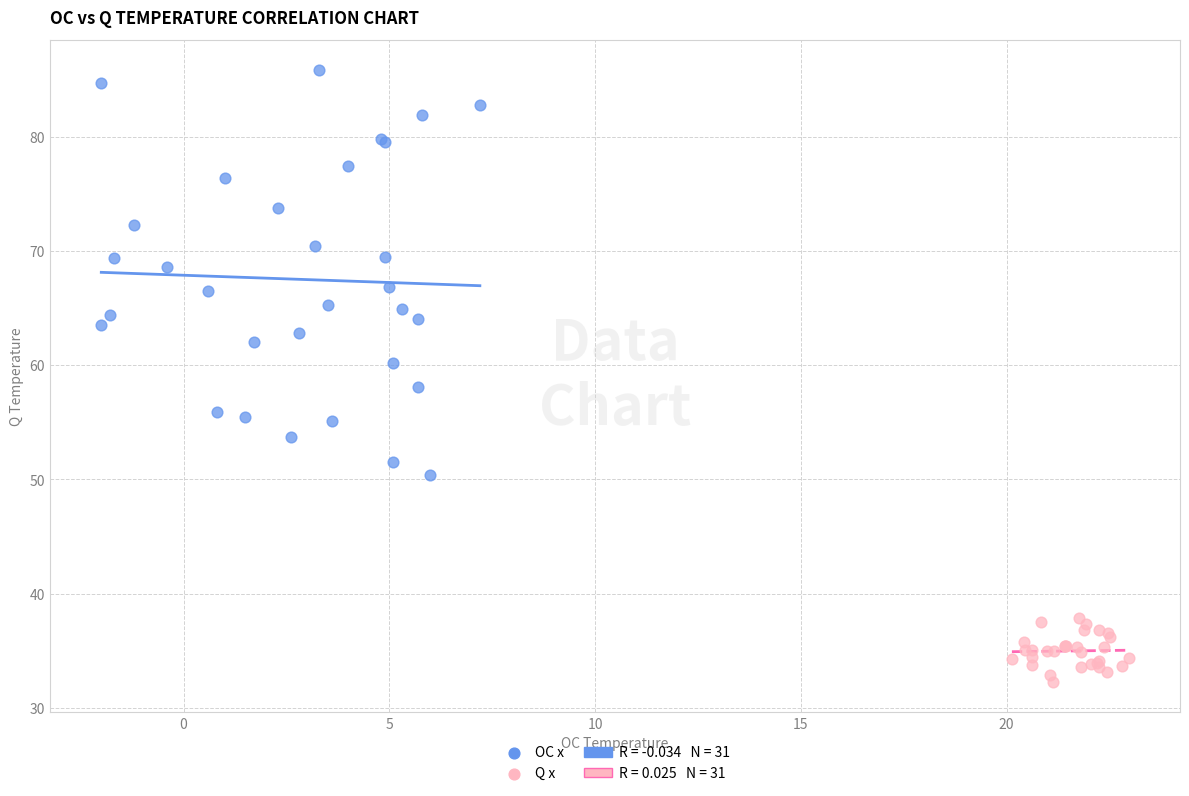

Which series has the largest Y range (max minus min)?

OC x